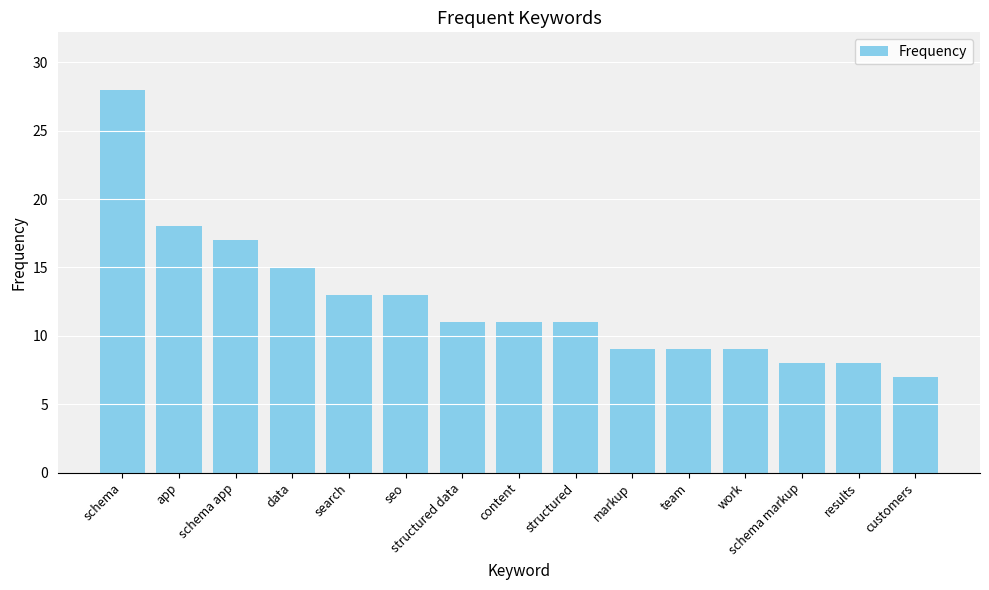

What is the label of the 2nd bar from the right?

results